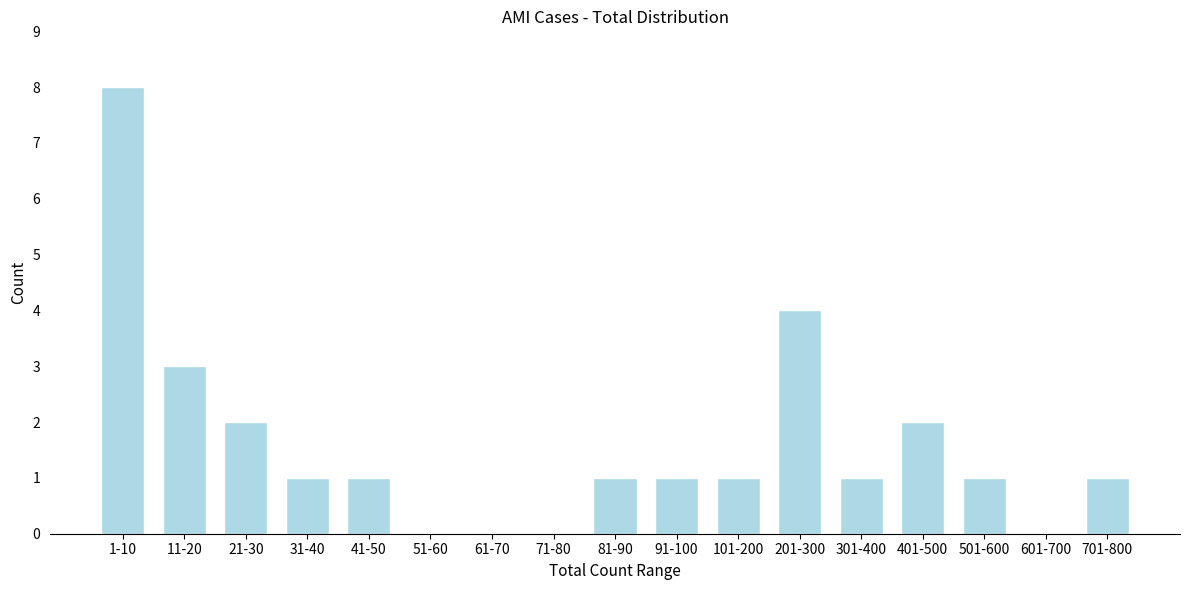

Reading left to right, list all the values displayed in this chart.

1-10=8	11-20=3	21-30=2	31-40=1	41-50=1	51-60=0	61-70=0	71-80=0	81-90=1	91-100=1	101-200=1	201-300=4	301-400=1	401-500=2	501-600=1	601-700=0	701-800=1